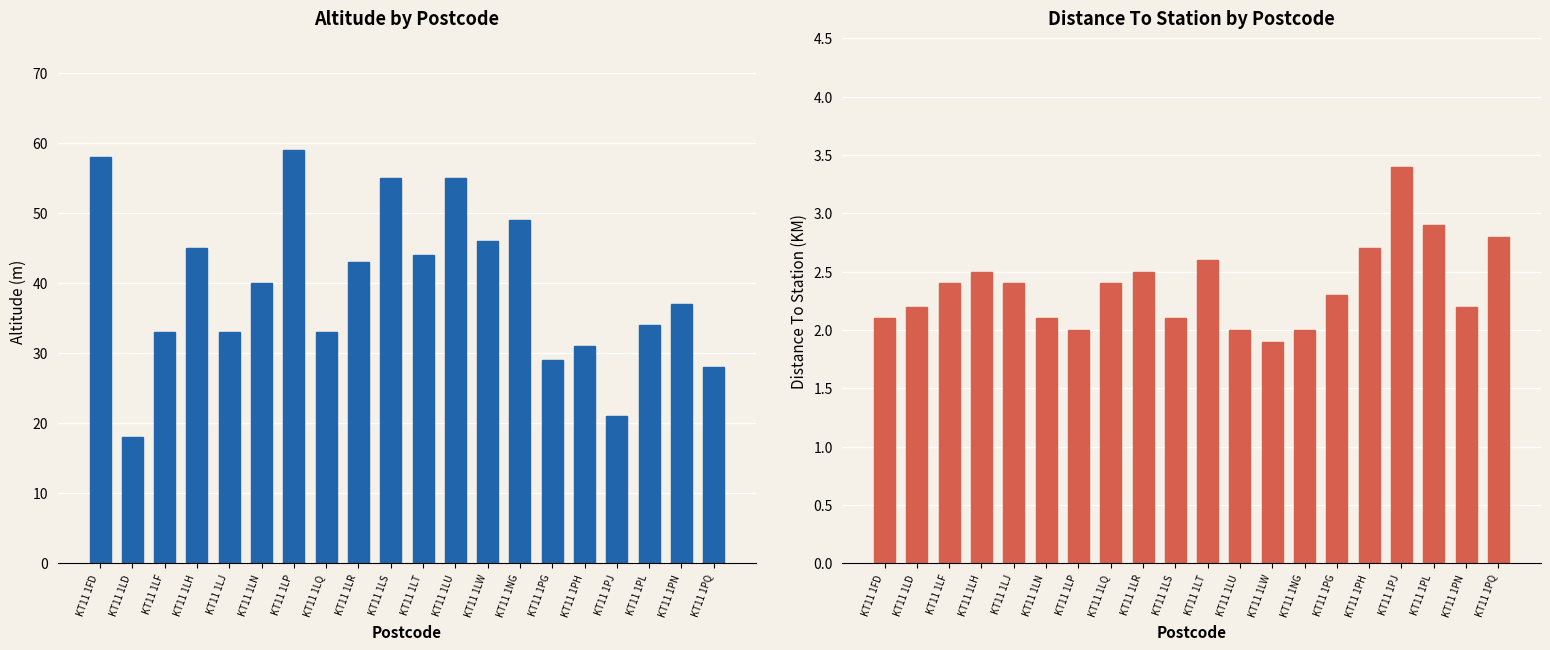

What are all the series names shown in the legend?

Altitude, Distance To Station (KM)